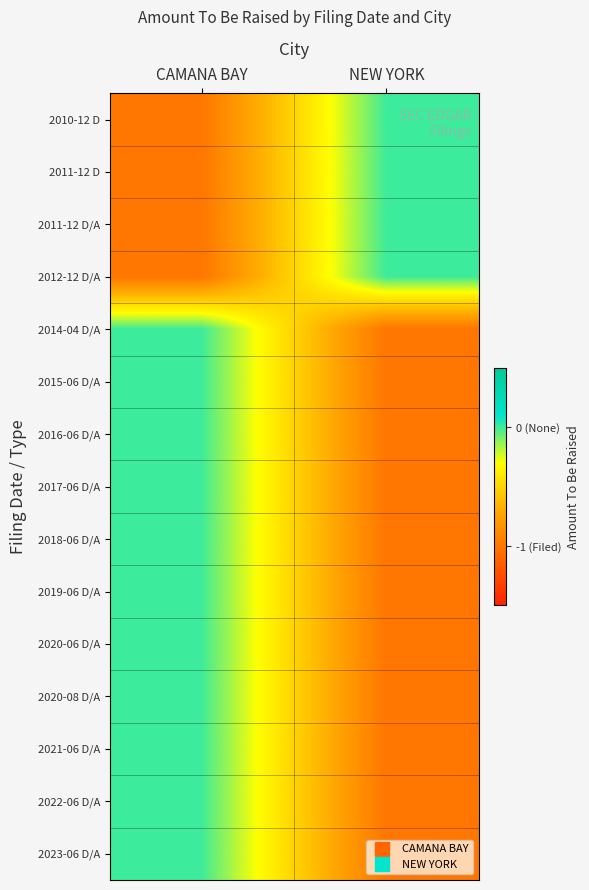

Reading left to right, list all the values displayed in this chart.

2010-12 D: CAMANA BAY=-1	NEW YORK=0
2011-12 D: CAMANA BAY=-1	NEW YORK=0
2011-12 D/A: CAMANA BAY=-1	NEW YORK=0
2012-12 D/A: CAMANA BAY=-1	NEW YORK=0
2014-04 D/A: CAMANA BAY=0	NEW YORK=-1
2015-06 D/A: CAMANA BAY=0	NEW YORK=-1
2016-06 D/A: CAMANA BAY=0	NEW YORK=-1
2017-06 D/A: CAMANA BAY=0	NEW YORK=-1
2018-06 D/A: CAMANA BAY=0	NEW YORK=-1
2019-06 D/A: CAMANA BAY=0	NEW YORK=-1
2020-06 D/A: CAMANA BAY=0	NEW YORK=-1
2020-08 D/A: CAMANA BAY=0	NEW YORK=-1
2021-06 D/A: CAMANA BAY=0	NEW YORK=-1
2022-06 D/A: CAMANA BAY=0	NEW YORK=-1
2023-06 D/A: CAMANA BAY=0	NEW YORK=-1